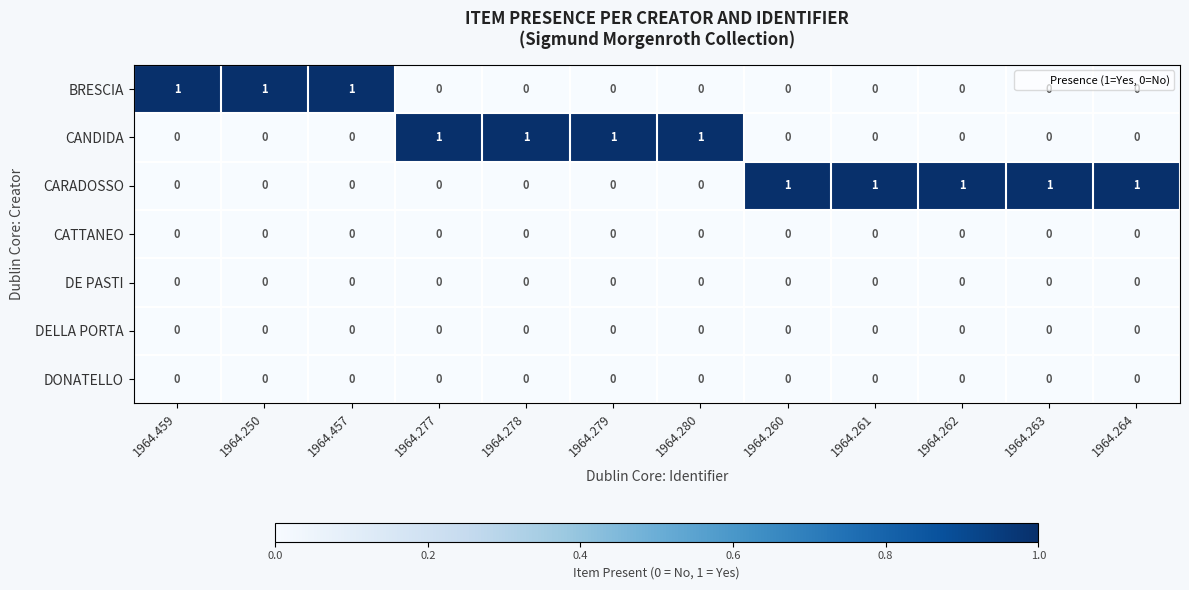

Which series has the largest total across all categories?

CARADOSSO